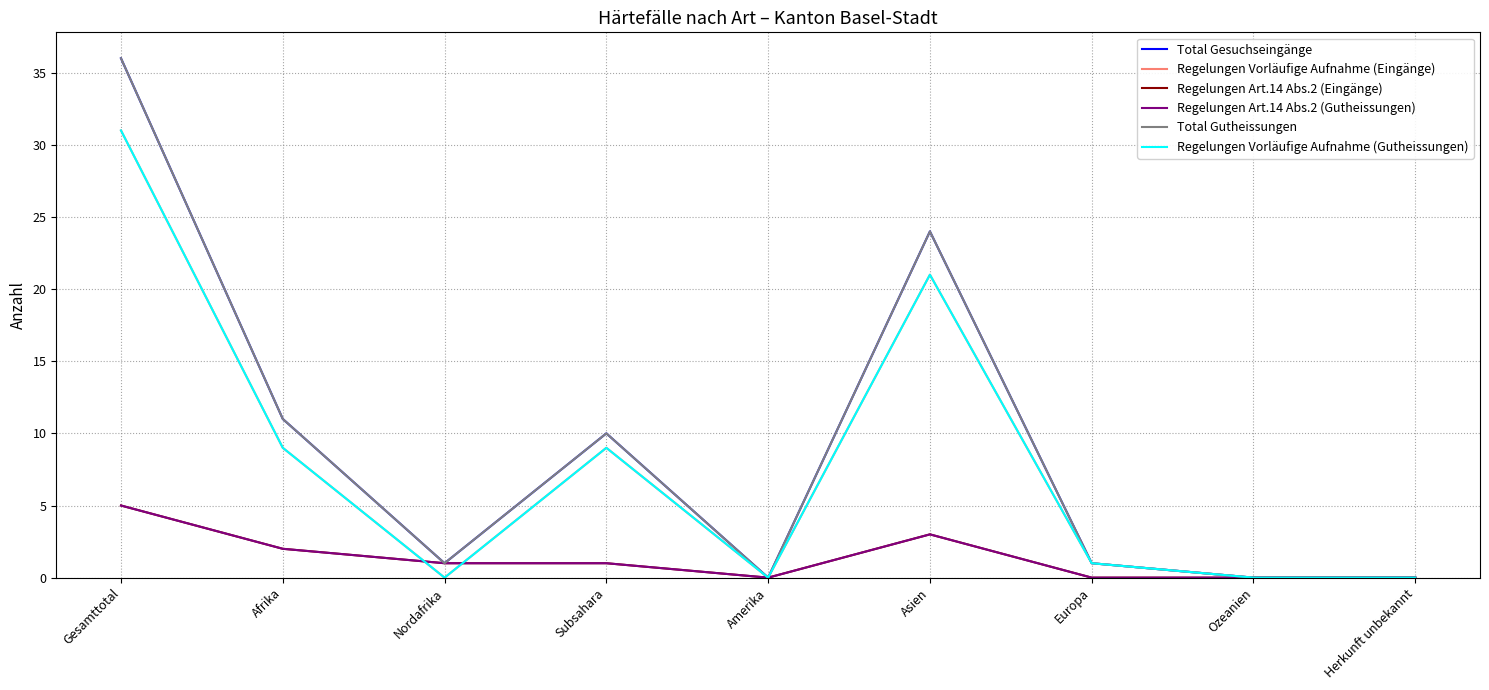

Does the chart have visible grid lines?

Yes